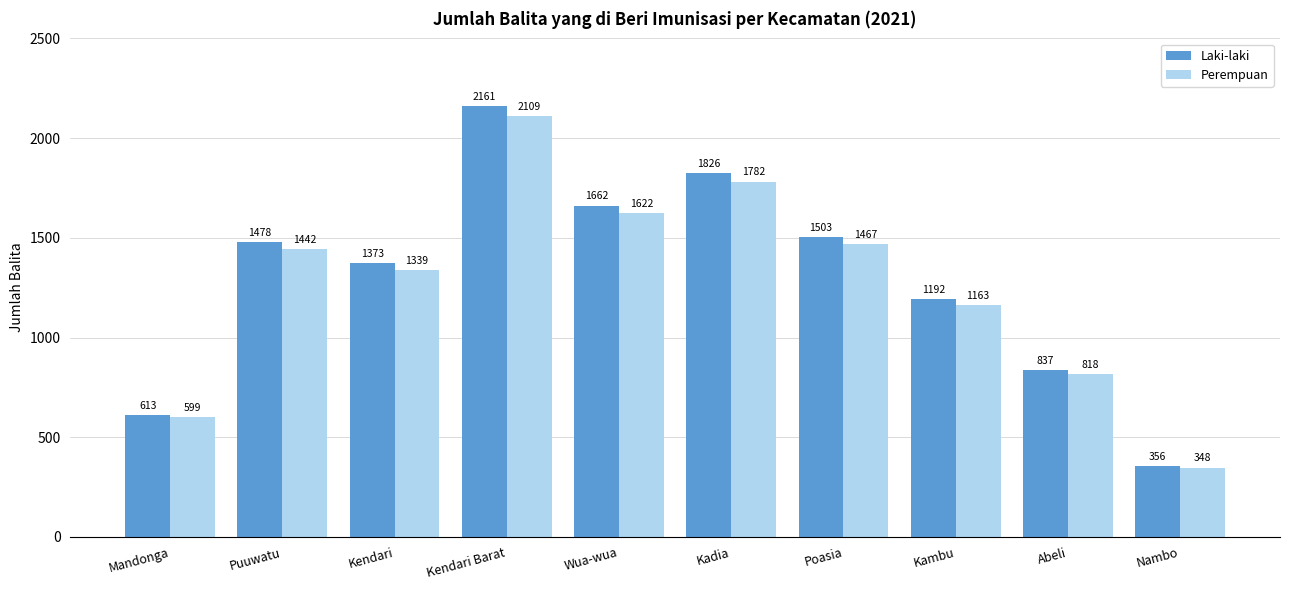

The Perempuan series shows 348 at Nambo. True or false?

True